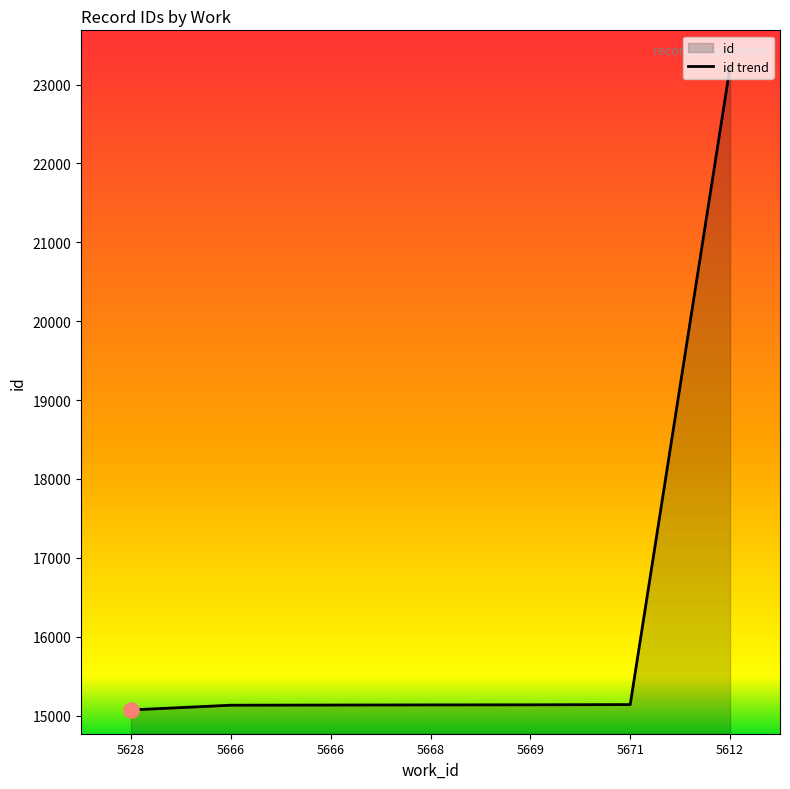

What is the change in value from 5666 to 5669?

+5